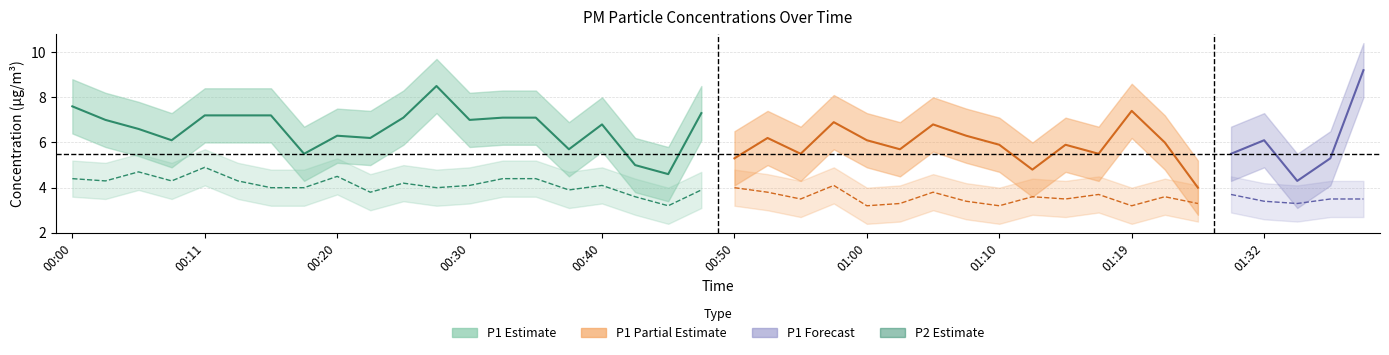

What is the value of the P1 point at the 24th from the left?

6.9